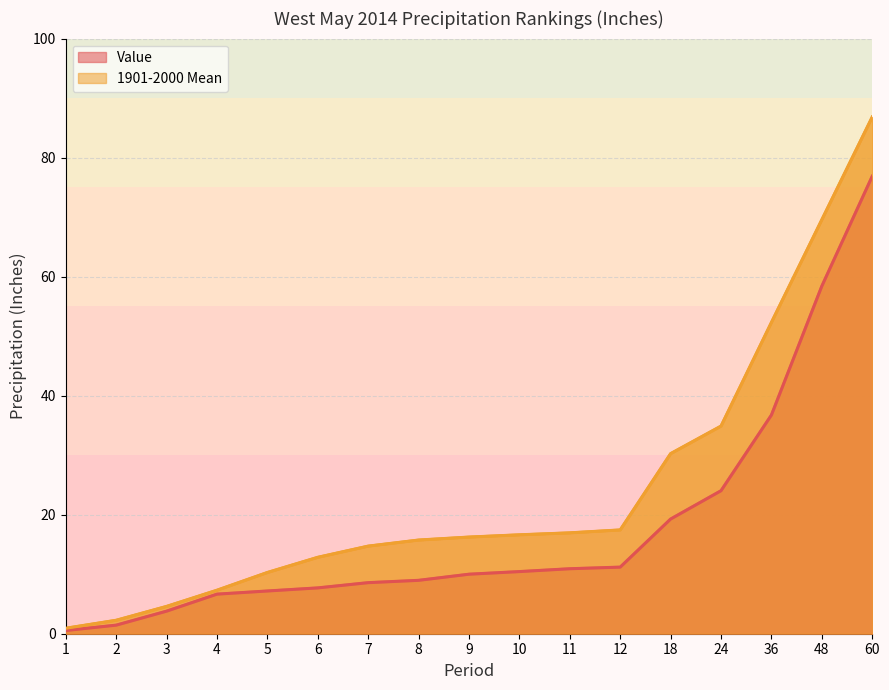

Which has a higher value, 11 or 5?

11